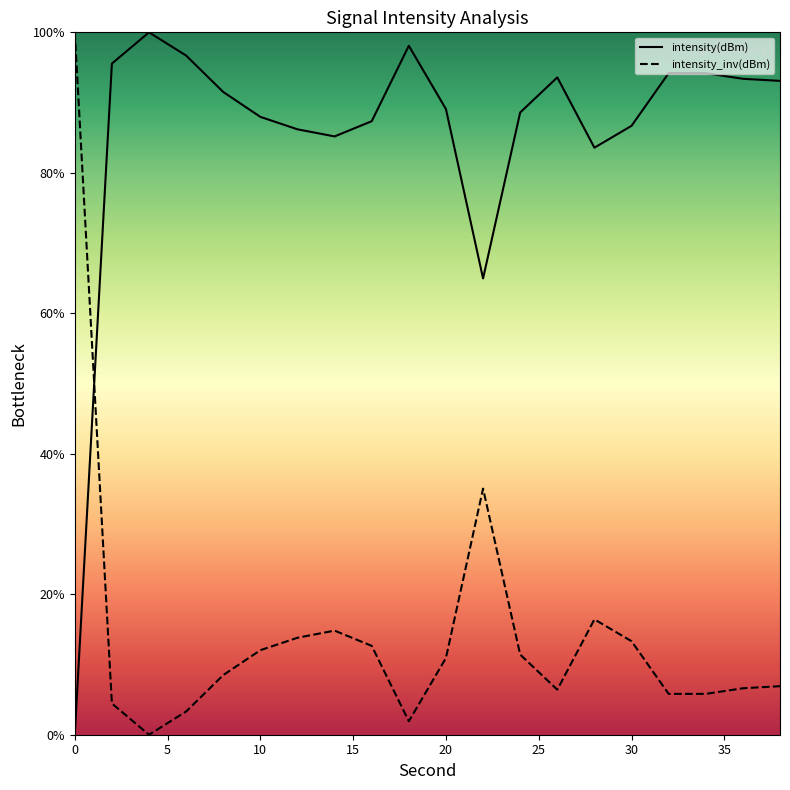

Which series has the largest total across all categories?

intensity(dBm)